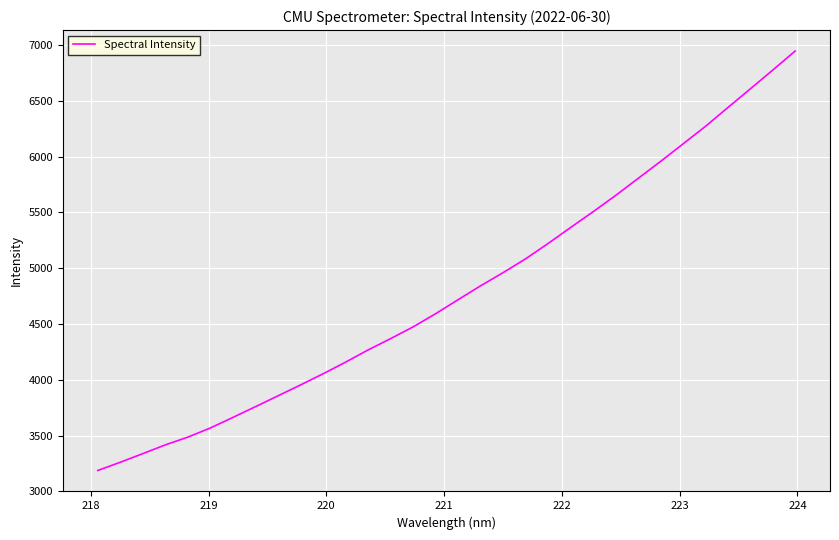

What is the maximum value shown in the chart?

6944.8